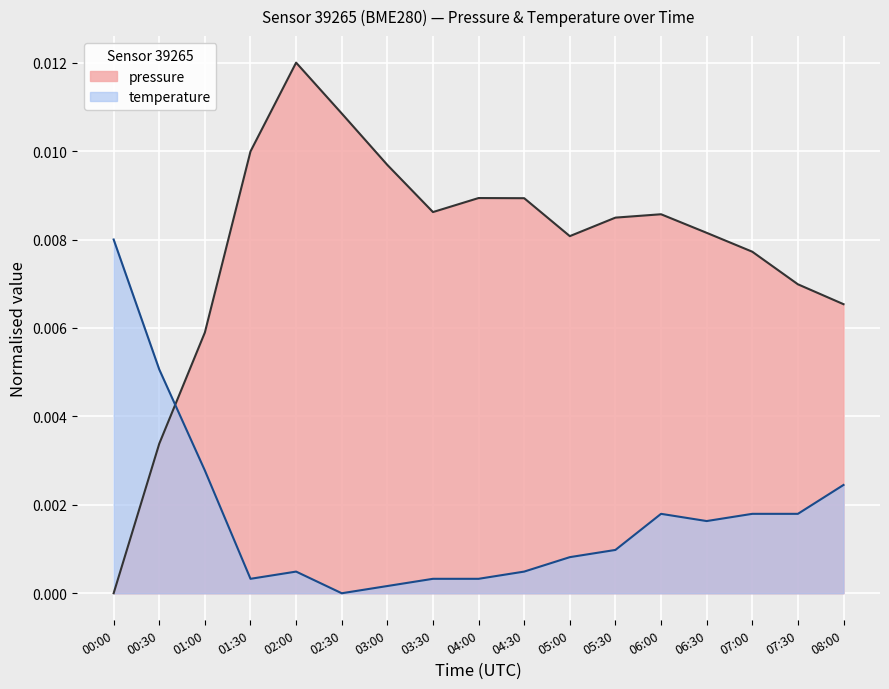

Which series has the largest total across all categories?

pressure